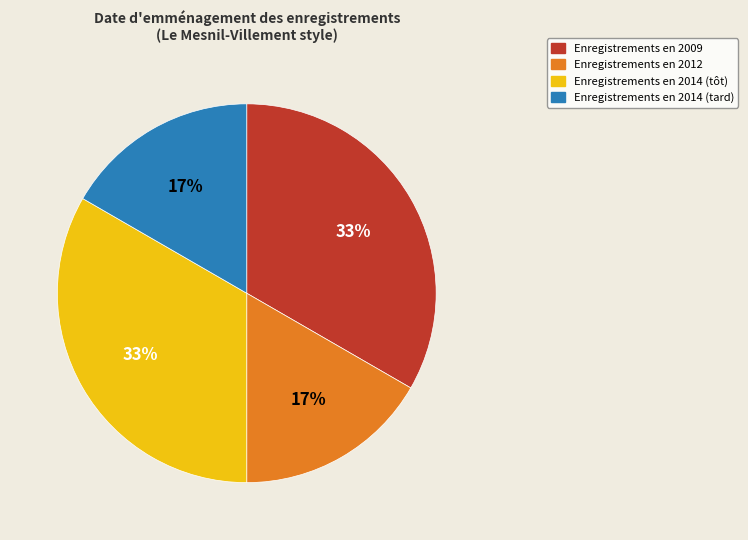

The Enregistrements en 2014 (tard) slice represents 25% of the pie. True or false?

False